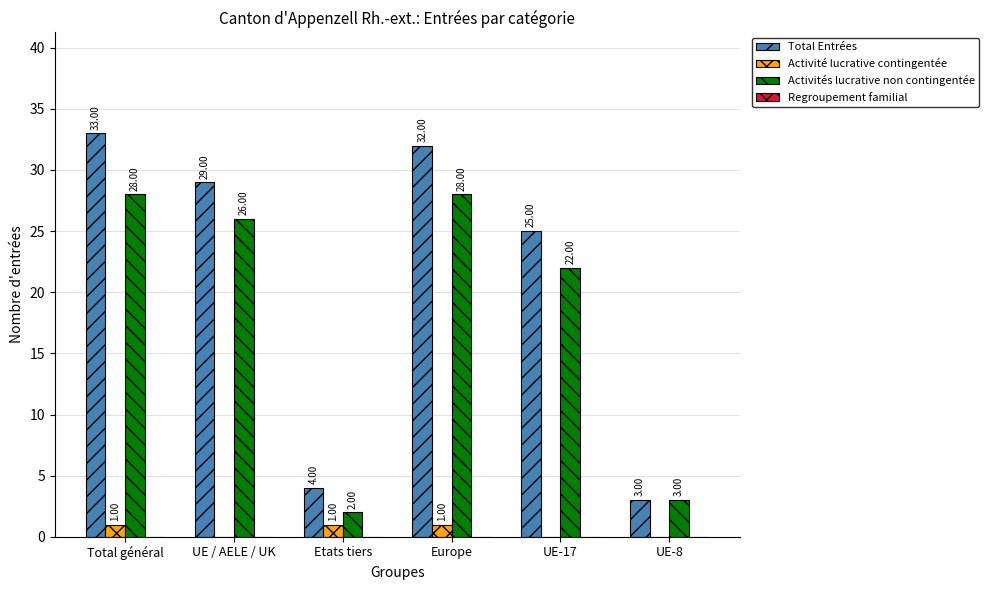

Between Total général and UE-8, which series saw the biggest shift?

Total Entrées